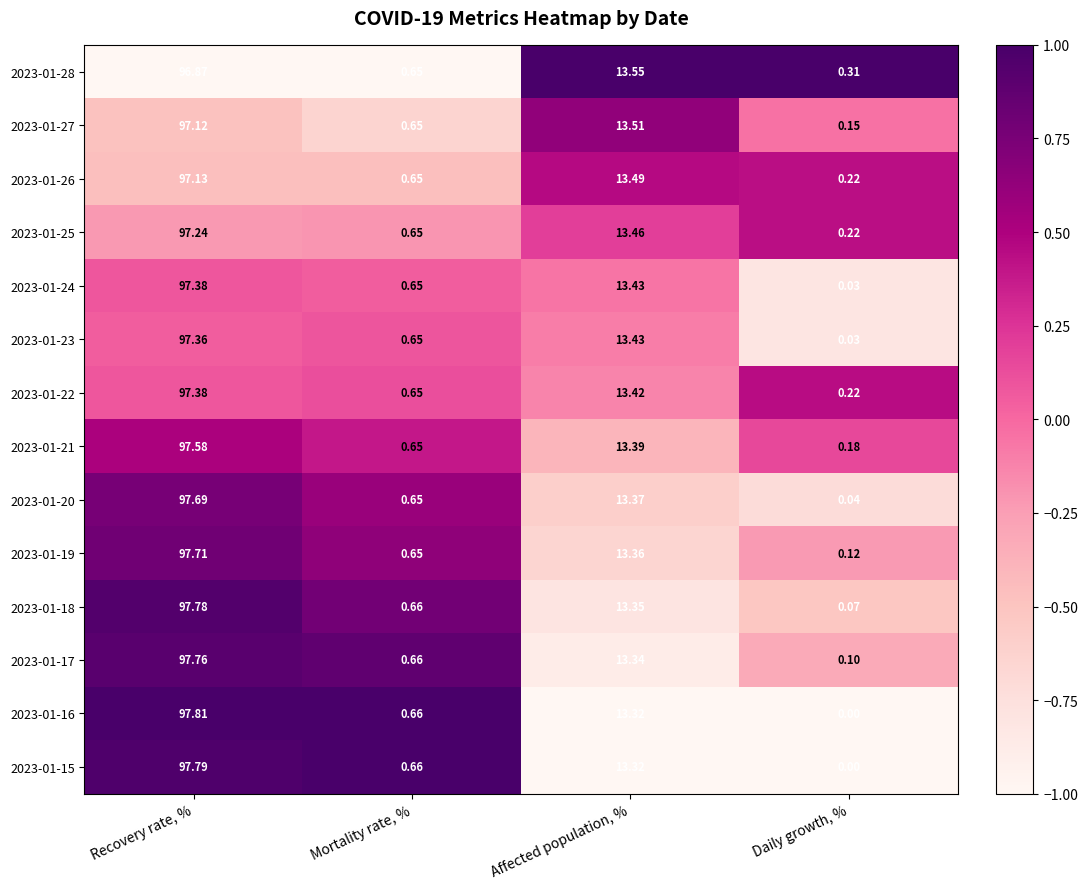

Which category has the lowest value in the 2023-01-24 series?

Daily growth, %